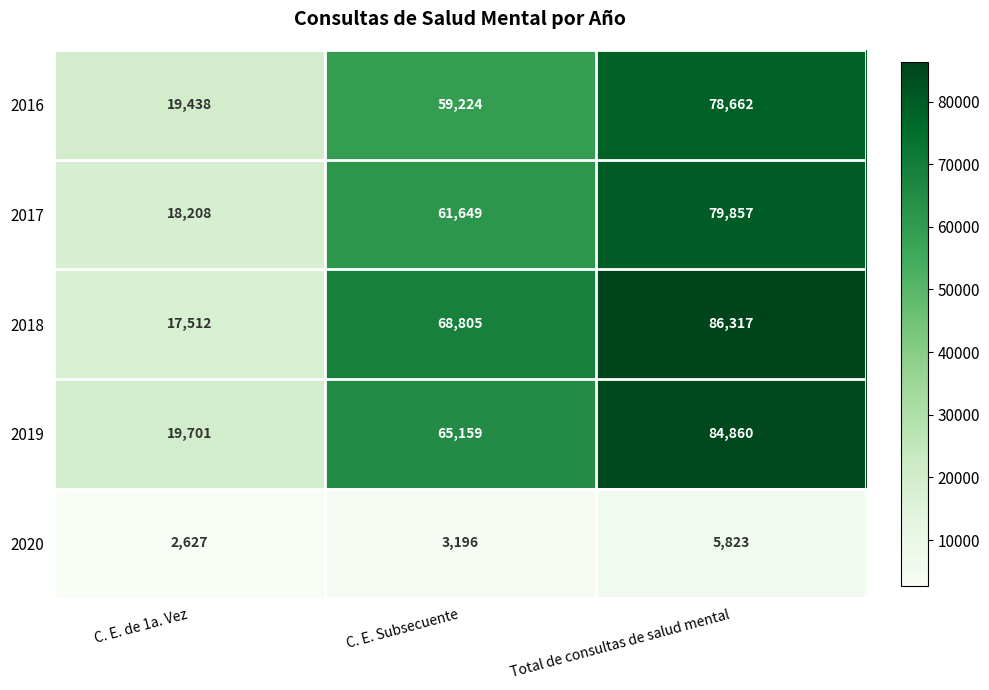

Where is 2020 nearest to the value 4225?

C. E. Subsecuente